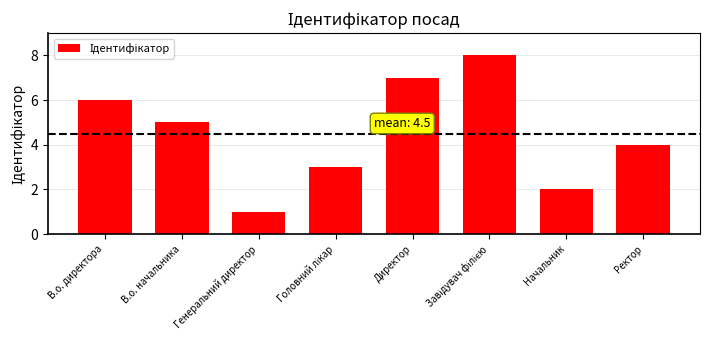

Which has a higher value, Начальник or Директор?

Директор